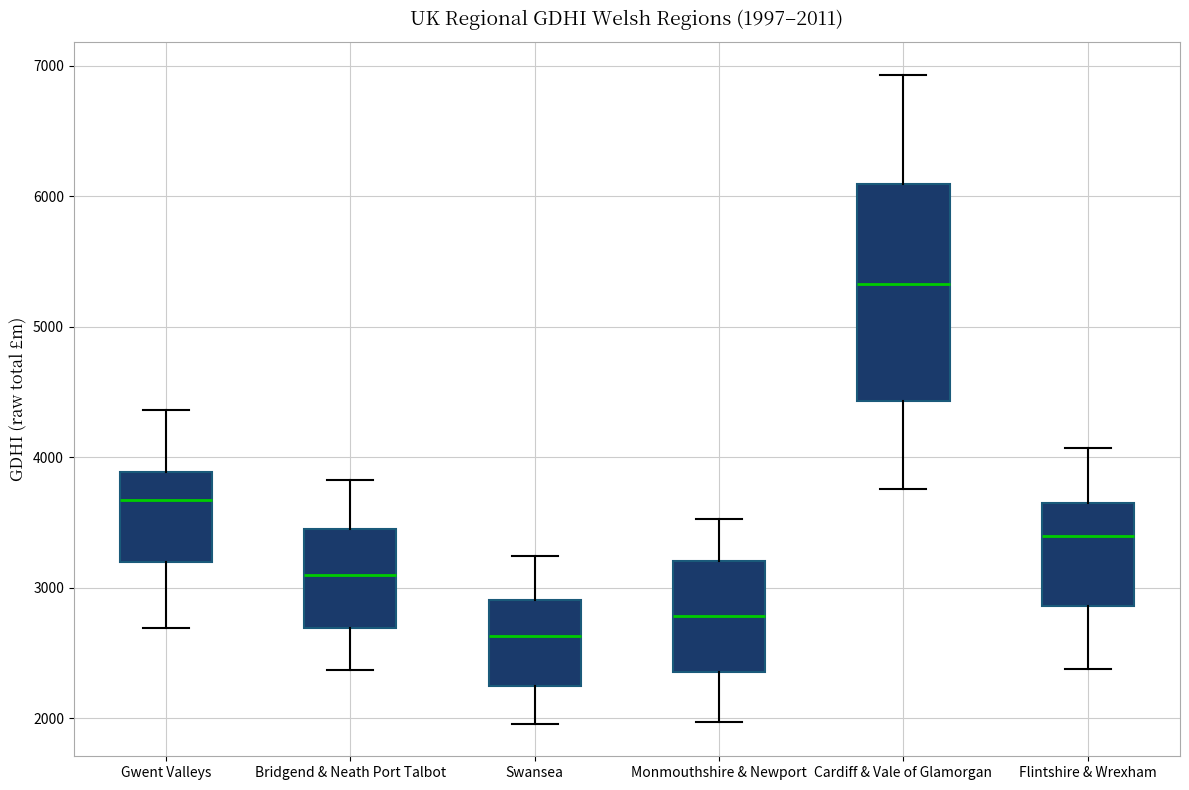

Which box's median line is the highest?

Cardiff & Vale of Glamorgan